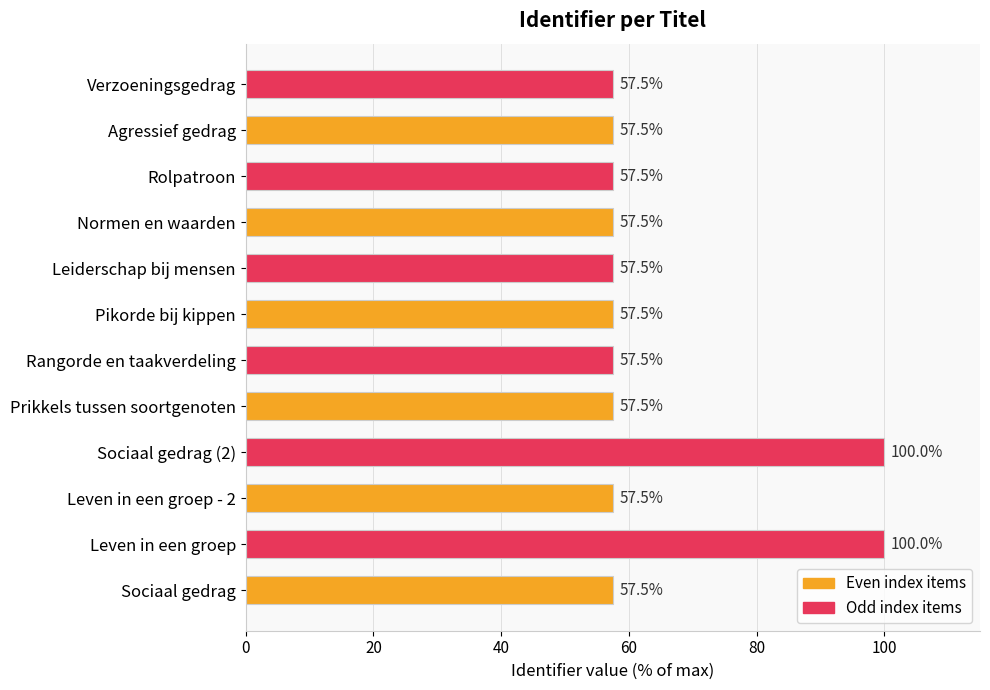

True or false: the data shows 102.5 at Leiderschap bij mensen.

False